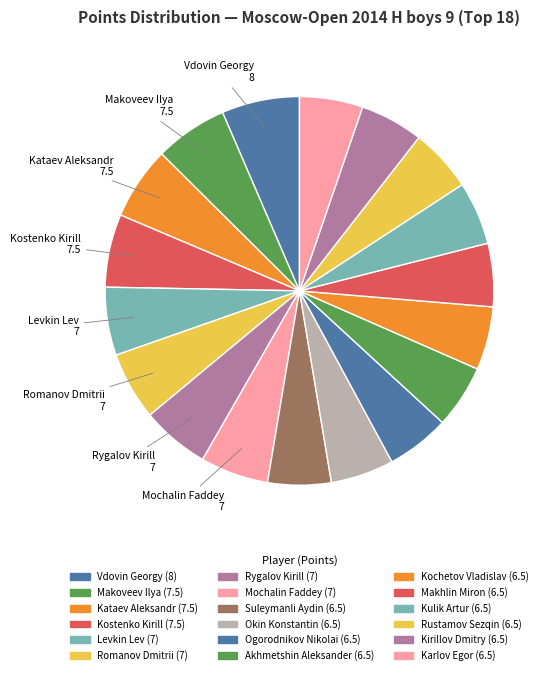

Rank the categories by value from lowest to highest.

Suleymanli Aydin, Okin Konstantin, Ogorodnikov Nikolai, Akhmetshin Aleksander, Kochetov Vladislav, Makhlin Miron, Kulik Artur, Rustamov Sezqin, Kirillov Dmitry, Karlov Egor, Levkin Lev, Romanov Dmitrii, Rygalov Kirill, Mochalin Faddey, Makoveev Ilya, Kataev Aleksandr, Kostenko Kirill, Vdovin Georgy